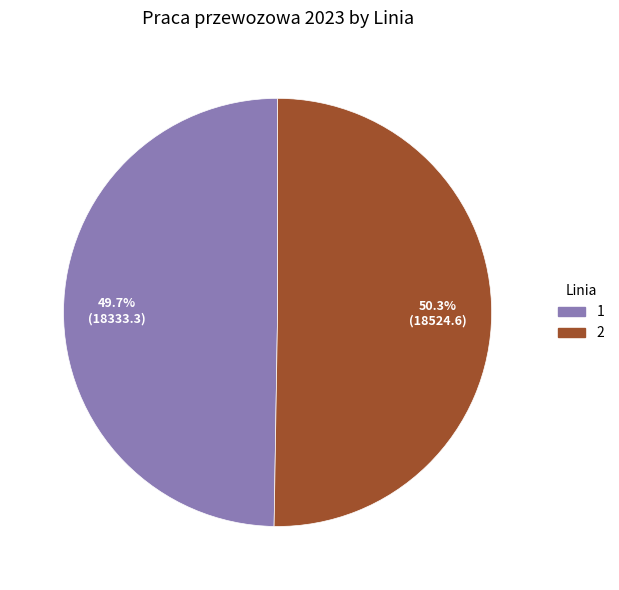

How many slices are in this pie chart?

2